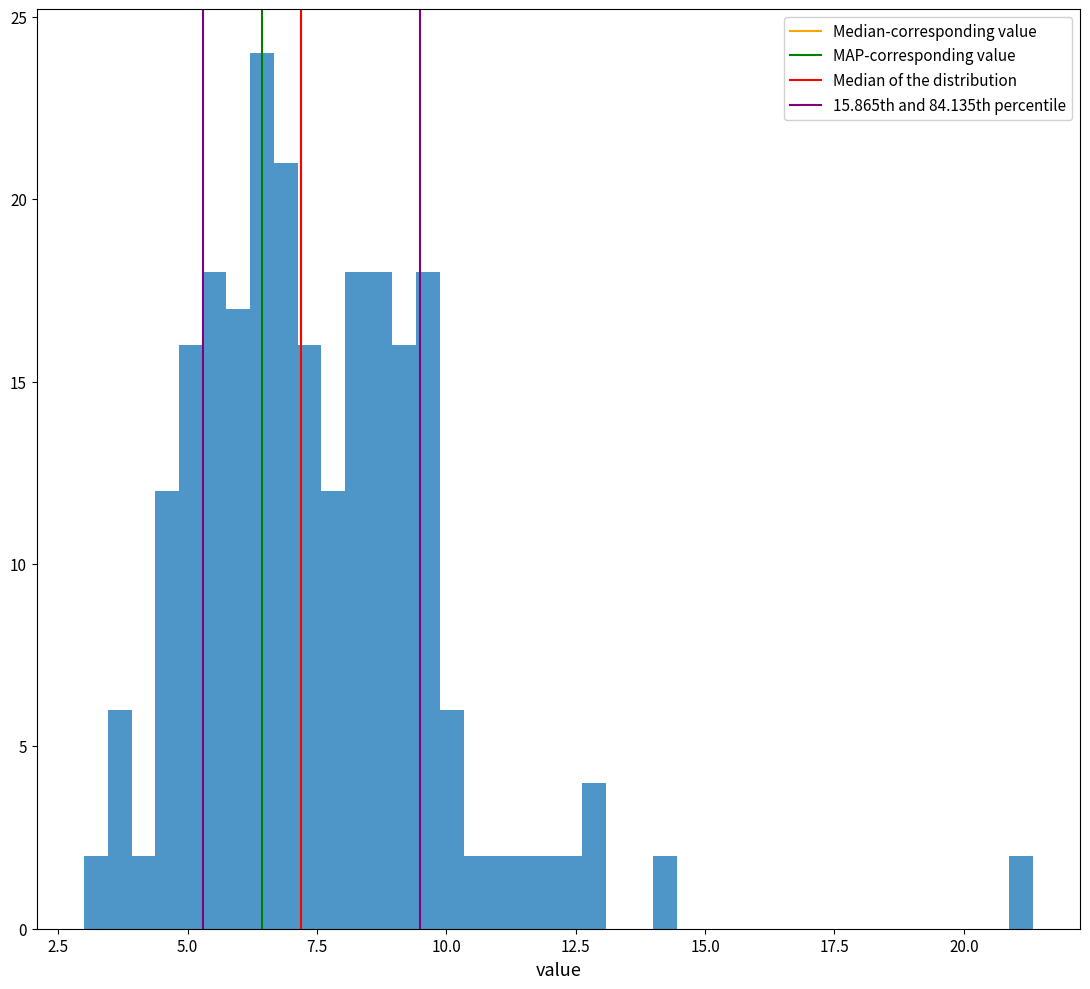

Around what value on the x-axis is the tallest bar? Give the approximate position of its centre, as read against the axis.

6.5